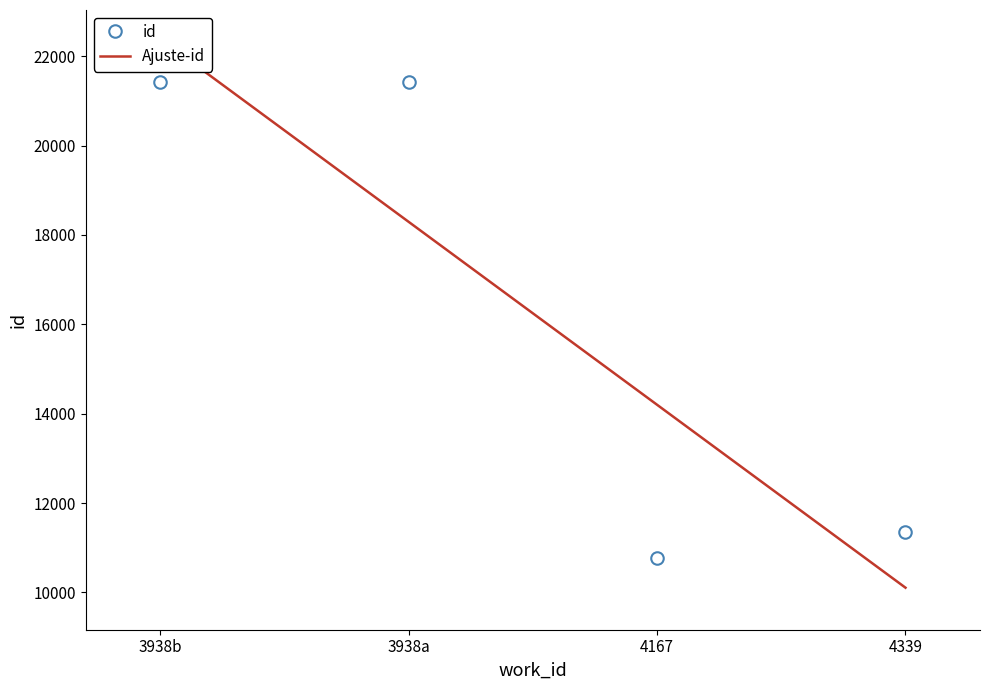

Which series ends up on top after the final intersection of Ajuste-id and id?

id